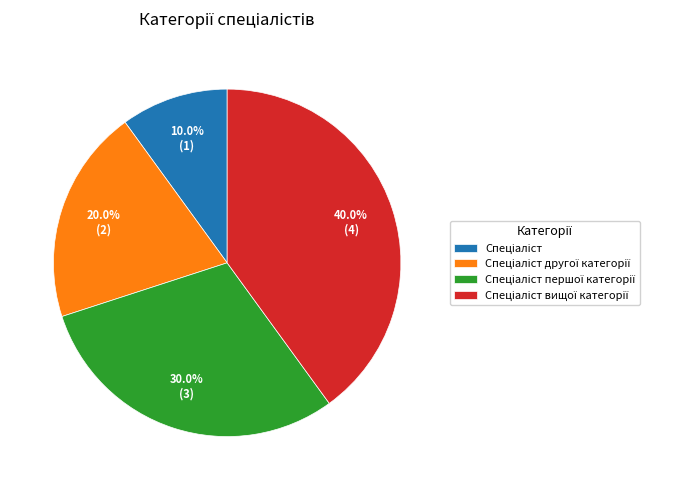

How many slices are in this pie chart?

4